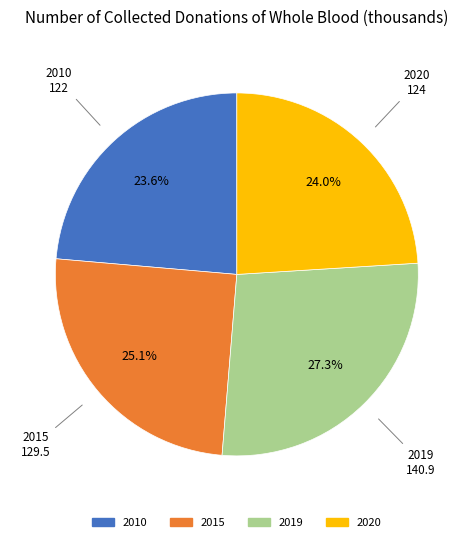

How many slices are in this pie chart?

4